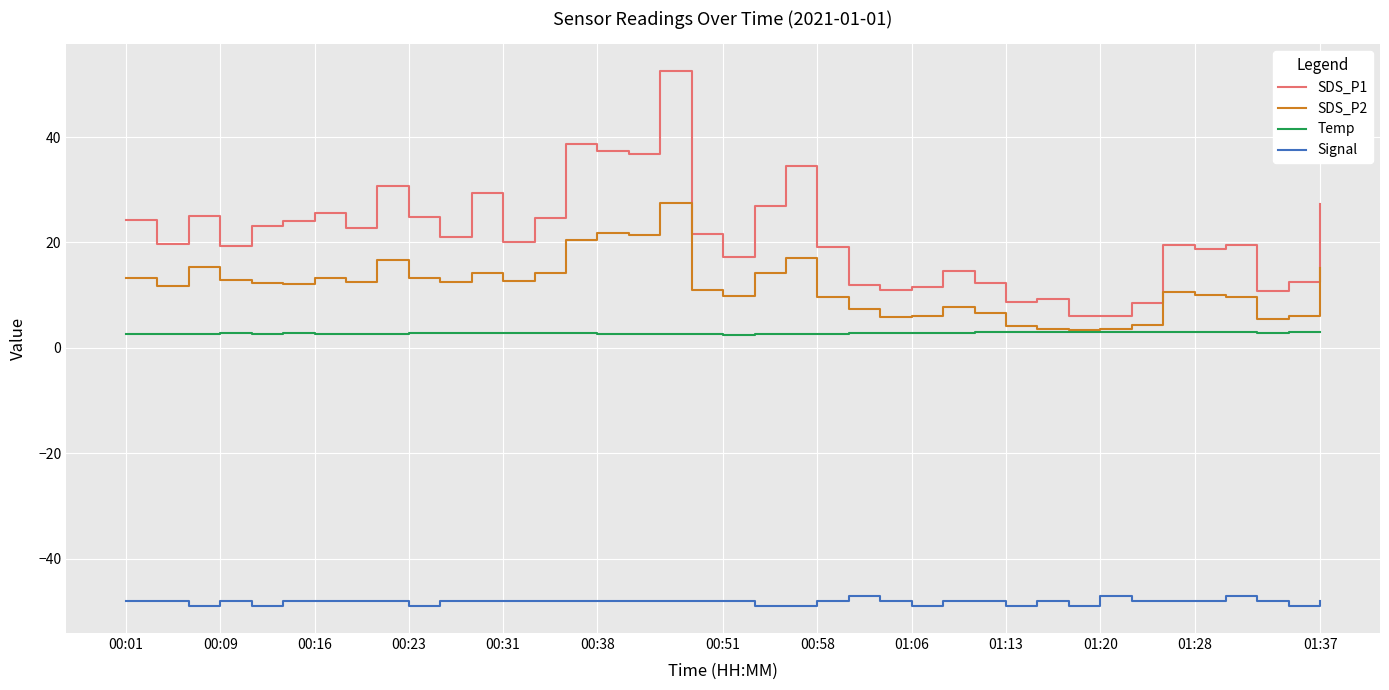

Rank the series by their maximum value, from highest to lowest.

SDS_P1, SDS_P2, Temp, Signal